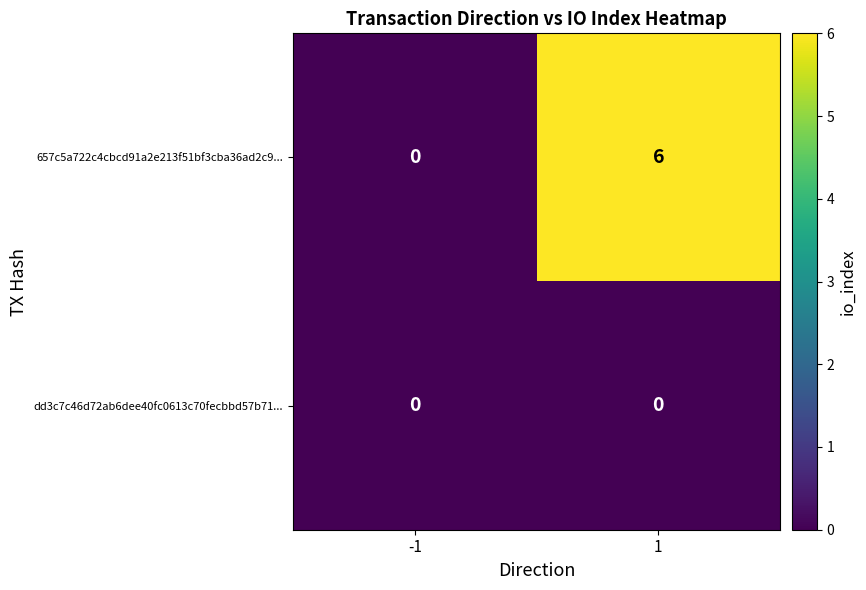

The dd3c7c46d72ab6dee40fc0613c70fecbbd57b71... series shows 0 at -1. True or false?

True